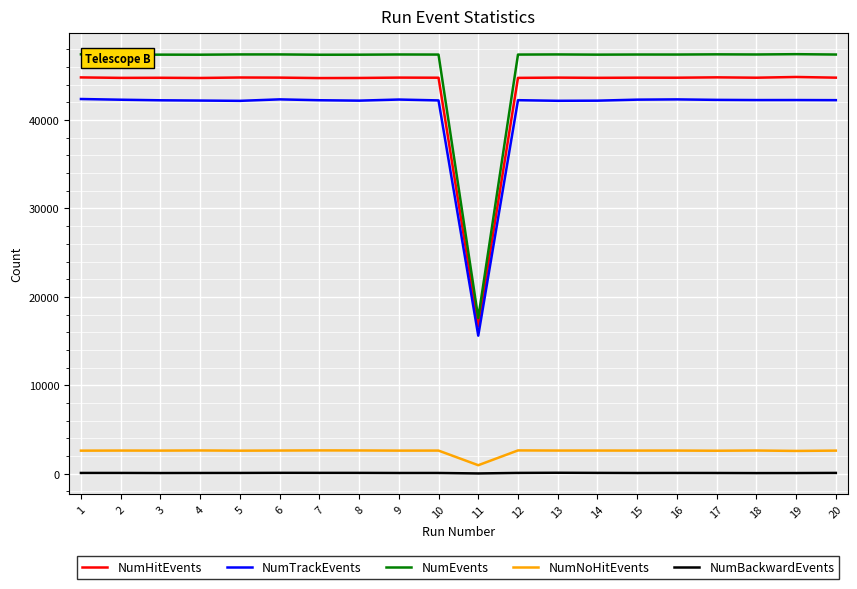

How many lines are shown in the chart?

5